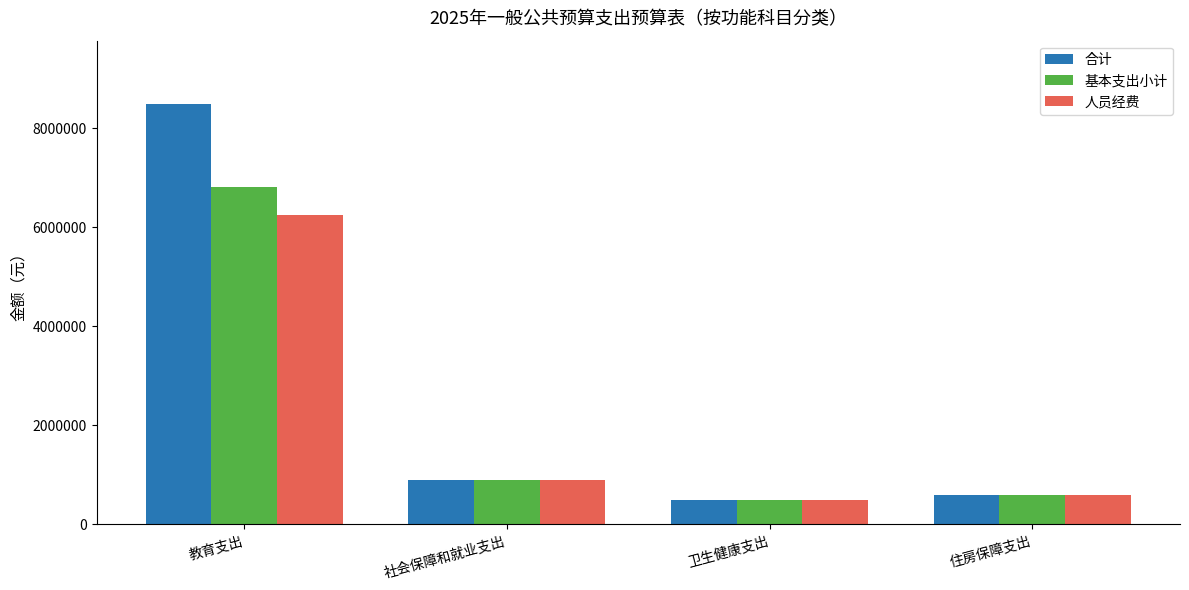

Rank the series by their maximum value, from lowest to highest.

人员经费, 基本支出小计, 合计